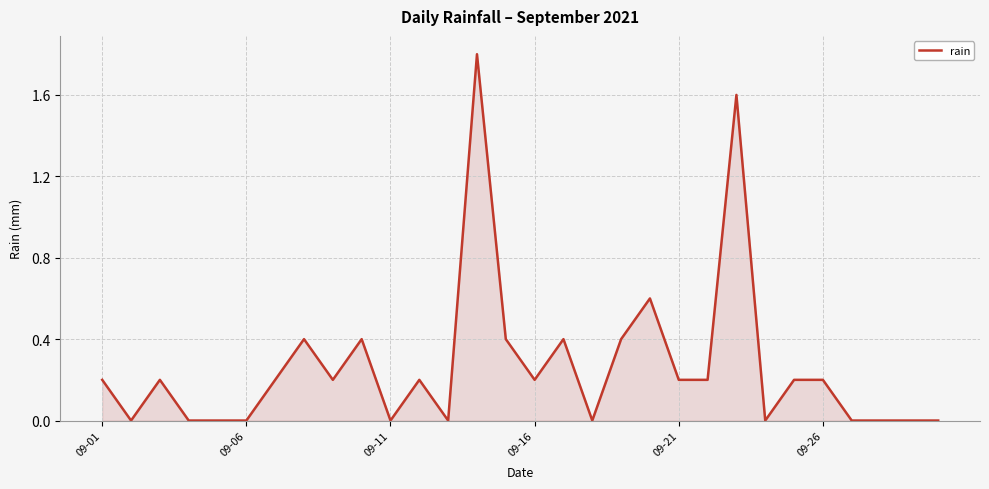

Reading left to right, list all the values displayed in this chart.

0.2	0.0	0.2	0.0	0.0	0.0	0.2	0.4	0.2	0.4	0.0	0.2	0.0	1.8	0.4	0.2	0.4	0.0	0.4	0.6	0.2	0.2	1.6	0.0	0.2	0.2	0.0	0.0	0.0	0.0